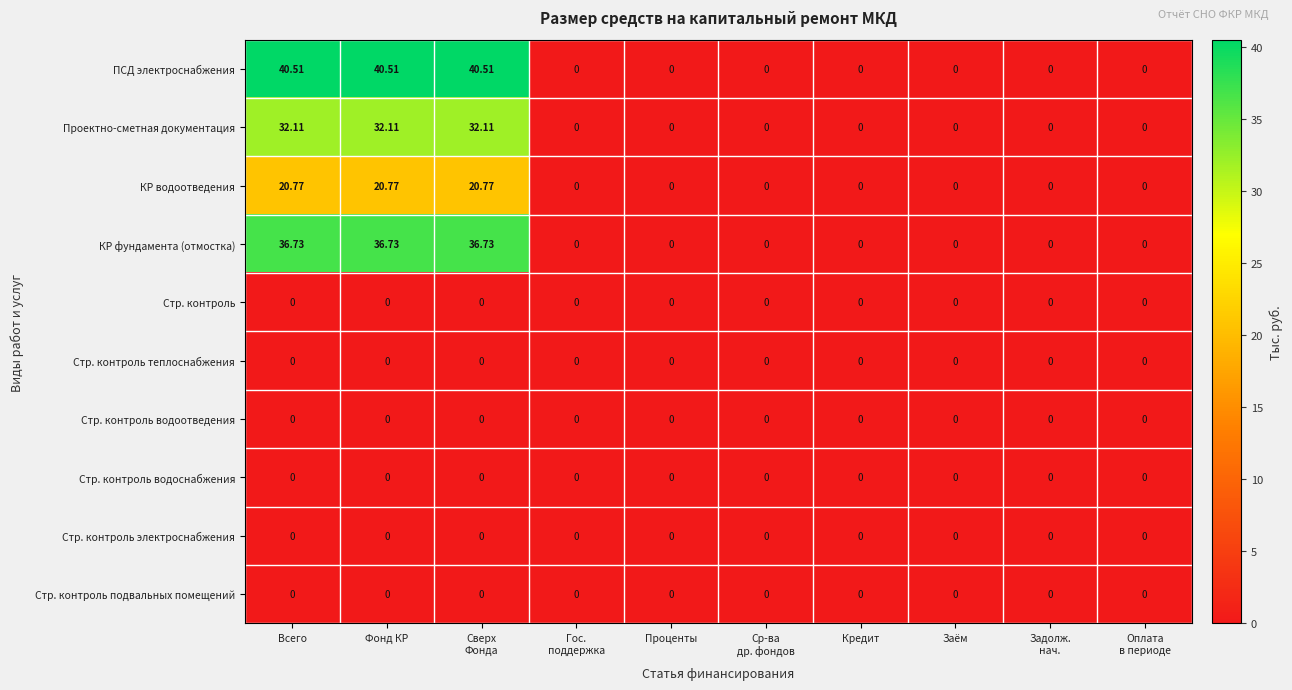

Which series has the largest range (max minus min)?

ПСД электроснабжения